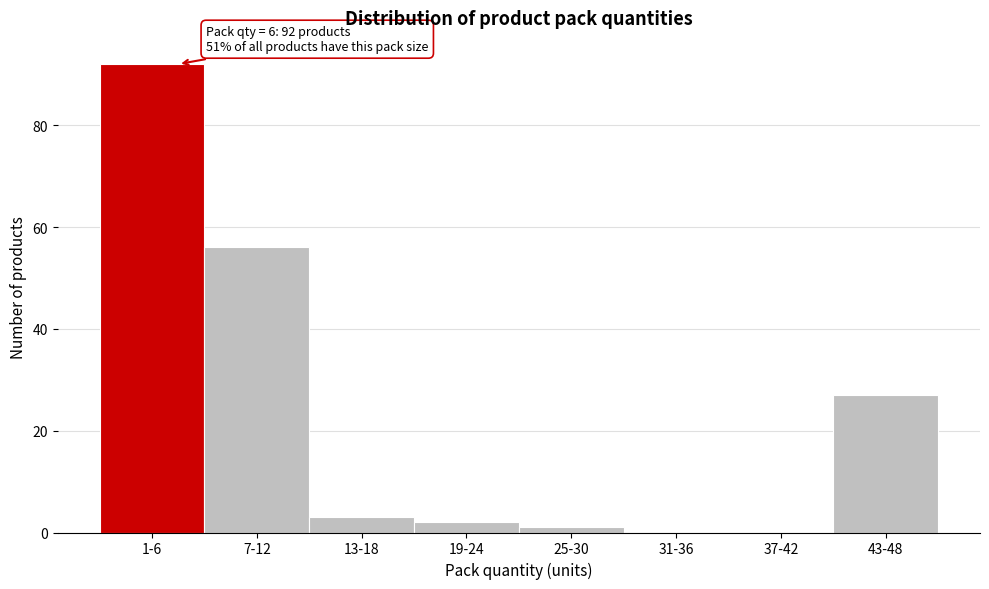

Reading left to right, extract all data points from this chart.

1-6=92	7-12=56	13-18=3	19-24=2	25-30=1	31-36=0	37-42=0	43-48=27